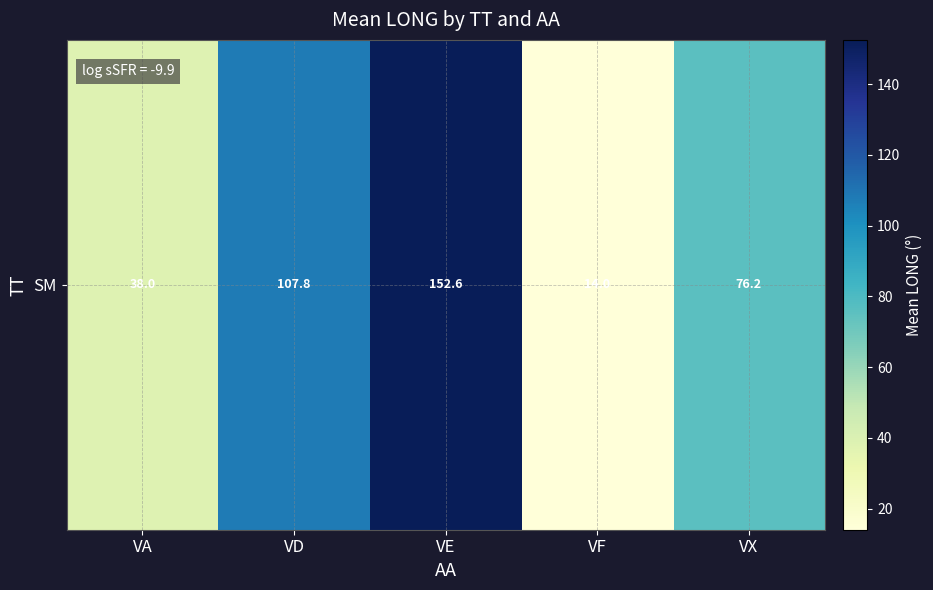

Which category has the highest value across all series?

VE